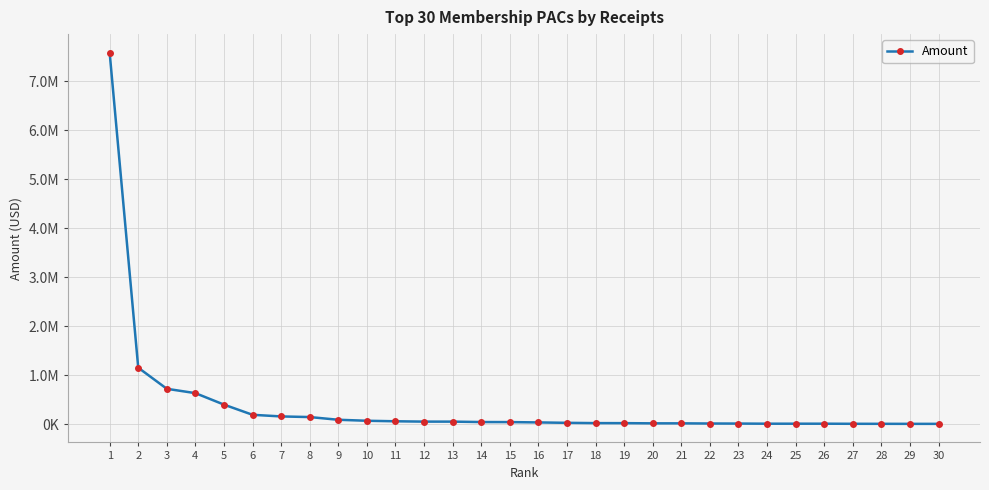

What is the change in value from 15 to 25?

-32938.6